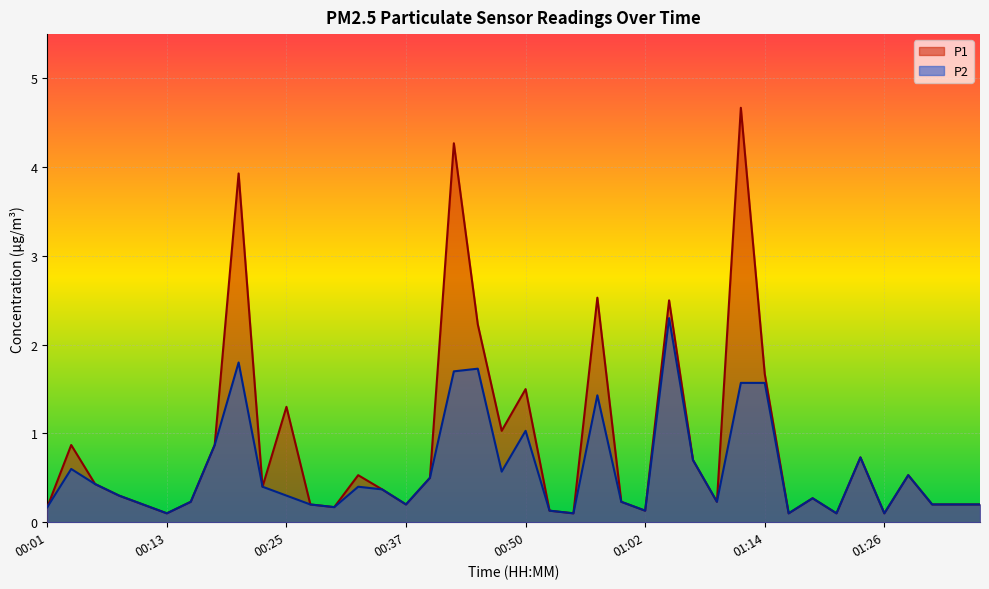

Which category has the highest value across all series?

01:12